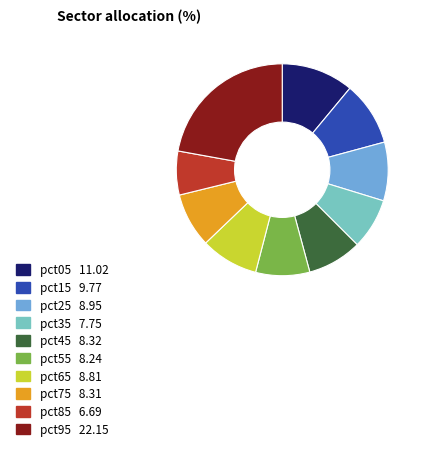

Combined, do pct45 8.32 and pct15 9.77 account for over 50%?

No